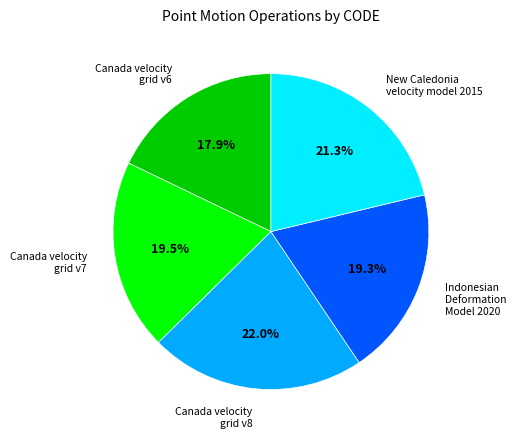

Is the sum of Canada velocity grid v7 and Canada velocity grid v8 greater than half?

No